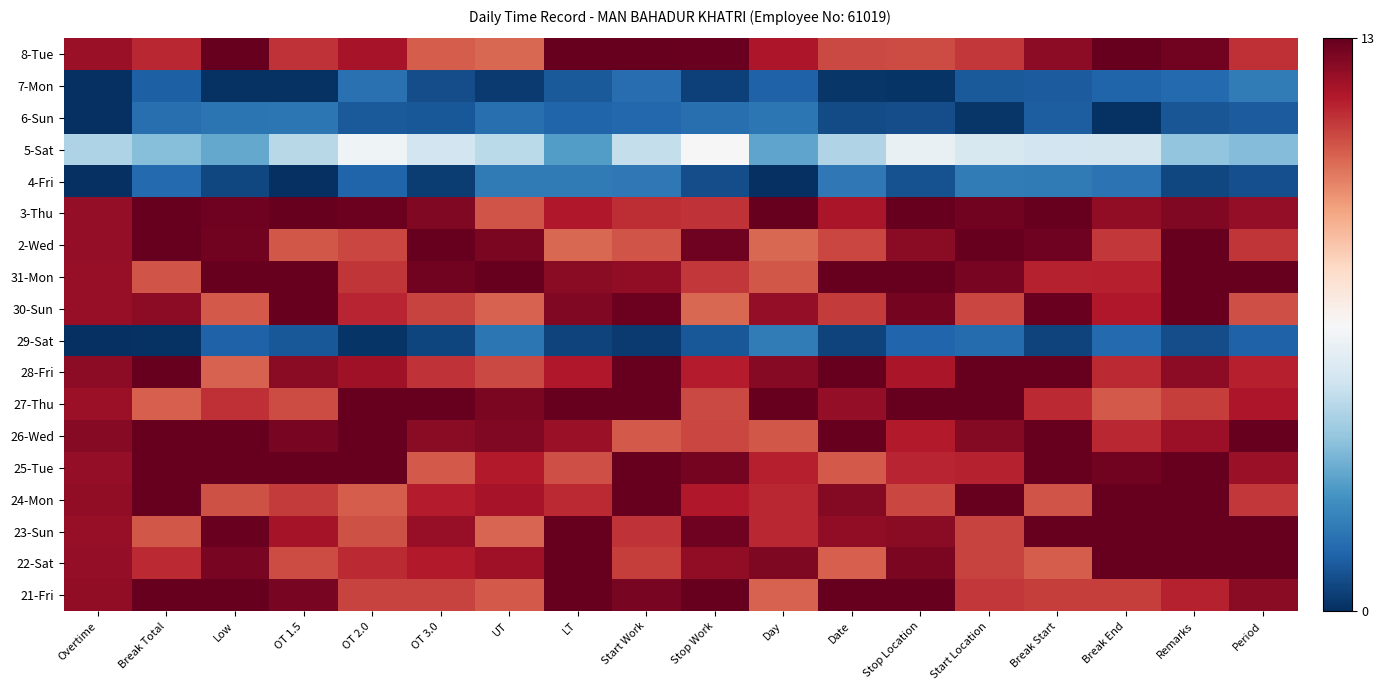

List the series in order of their peak value, highest first.

21-Fri, 22-Sat, 23-Sun, 24-Mon, 25-Tue, 26-Wed, 27-Thu, 28-Fri, 30-Sun, 31-Mon, 2-Wed, 3-Thu, 8-Tue, 5-Sat, 29-Sat, 7-Mon, 4-Fri, 6-Sun